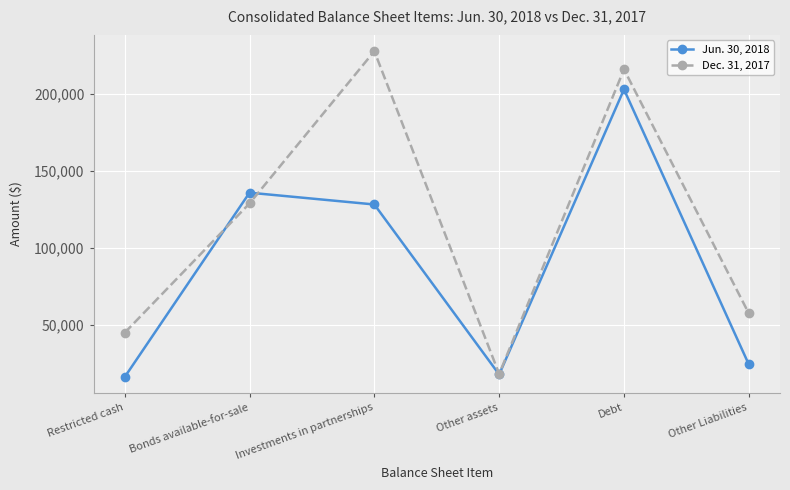

Rank the series by their average value, from lowest to highest.

Jun. 30, 2018, Dec. 31, 2017